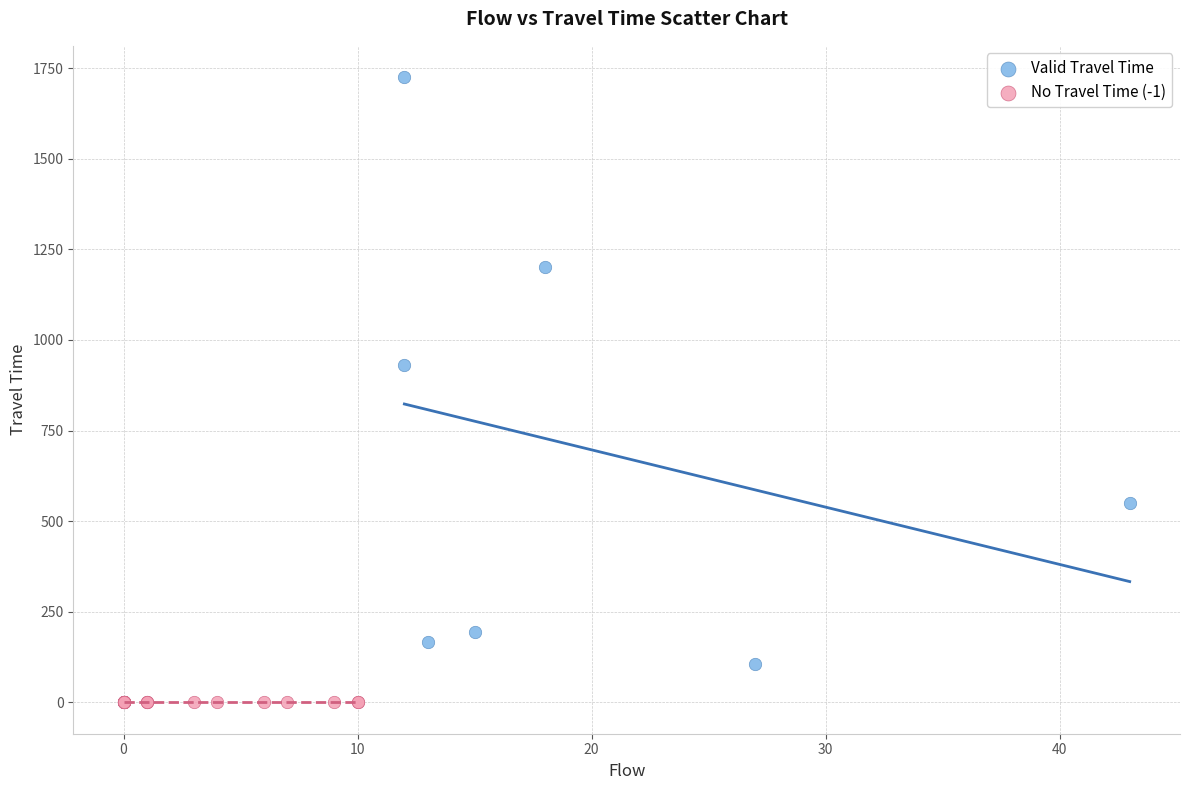

Which series contains the highest Y value?

Valid Travel Time